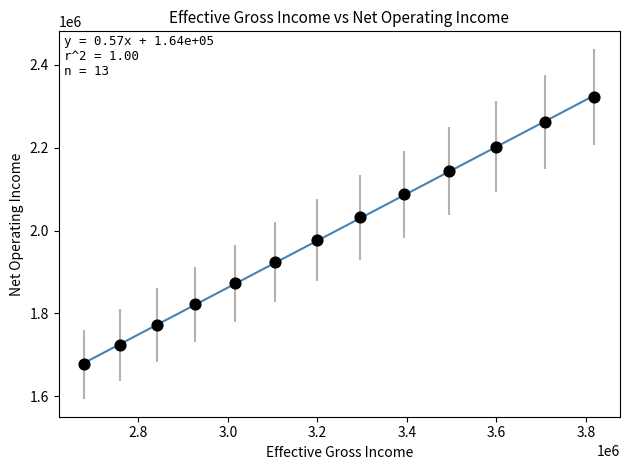

What Y value in the scatter plot is closest to 1999735?

1977373.6